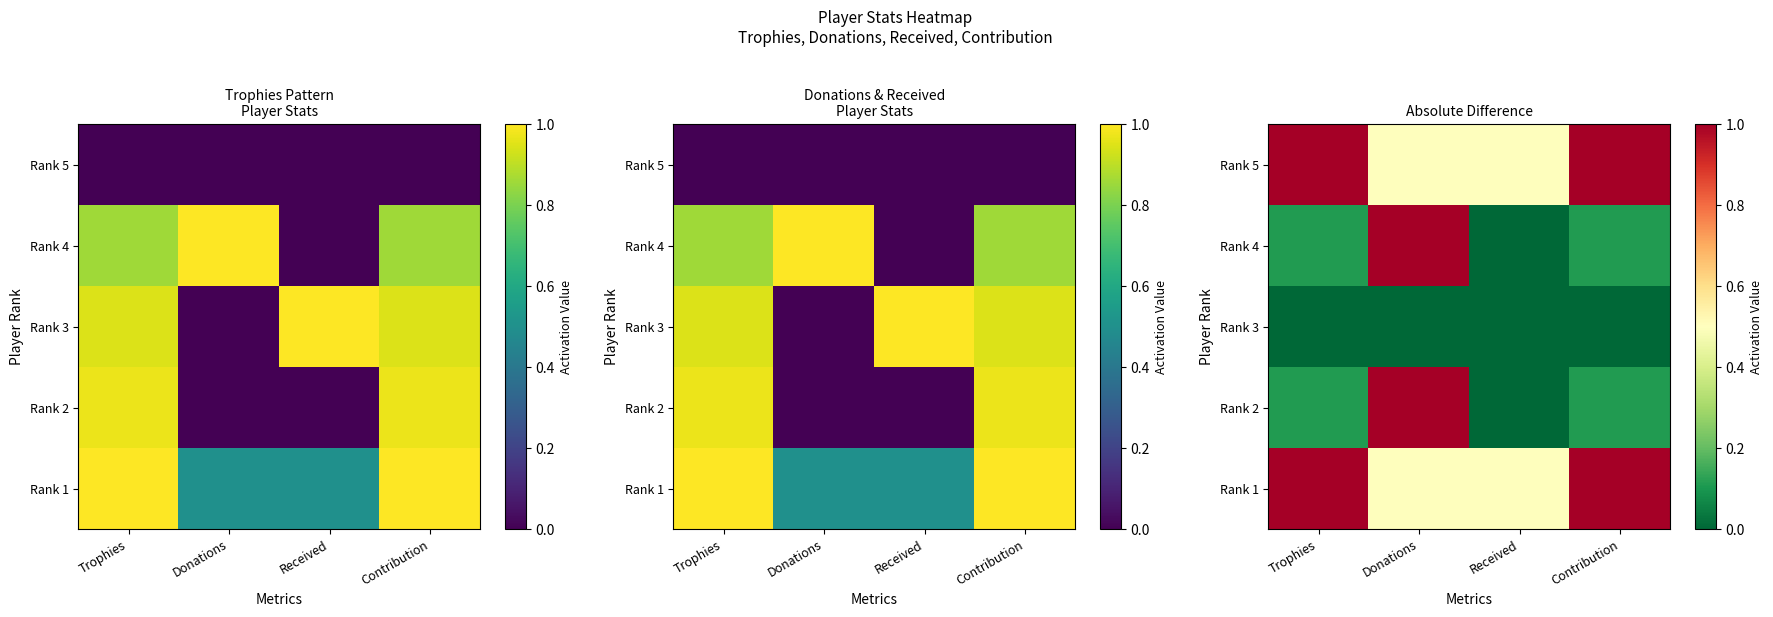

What is the maximum value shown in the chart?

1.0